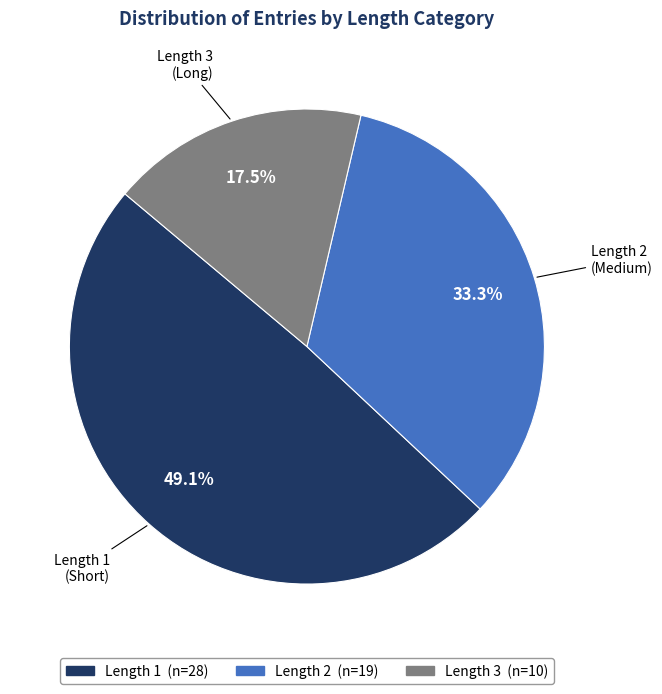

What percentage is the Length 1 slice, to the nearest percent?

49%